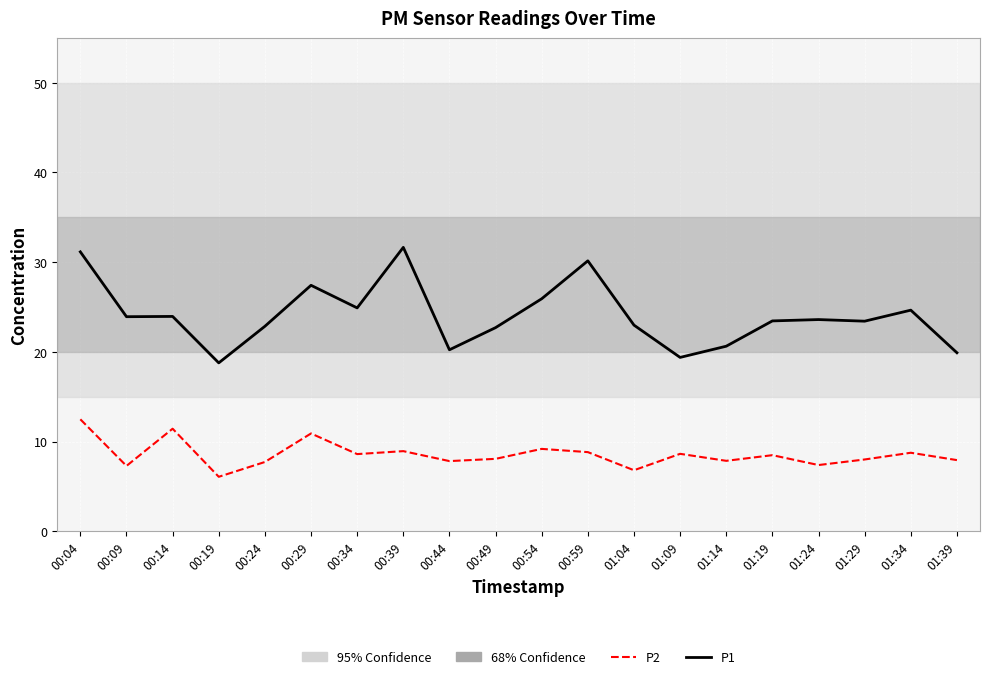

True or false: P1 has a value of 23.6 at 01:24.

True